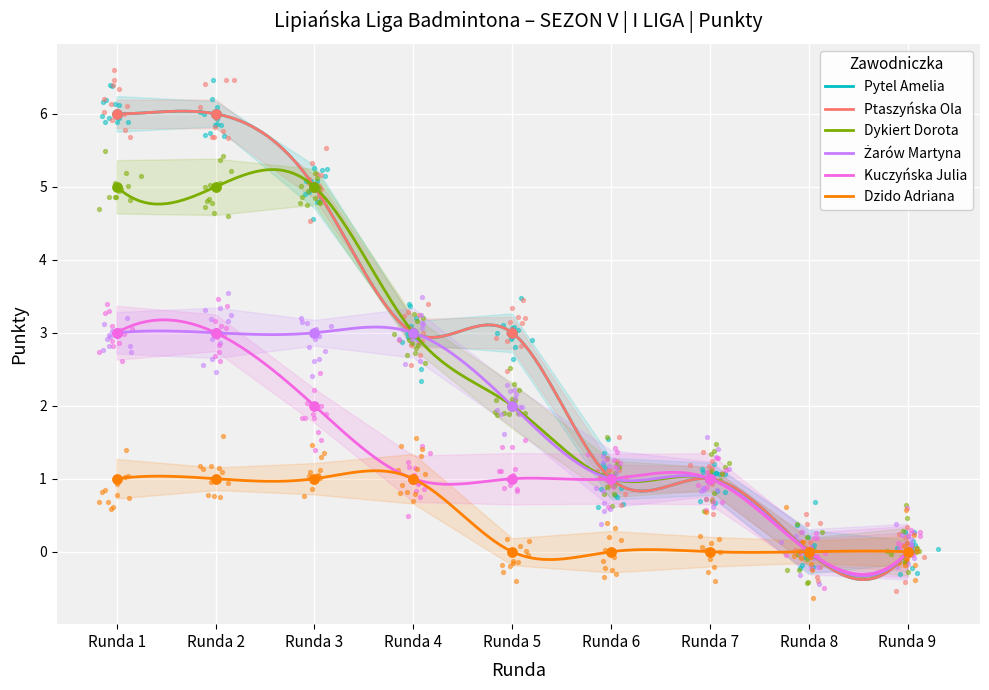

Which series has the largest total across all categories?

Pytel Amelia